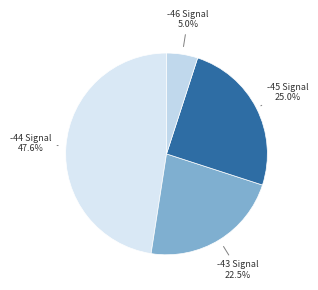

Which slice is the smallest?

-46